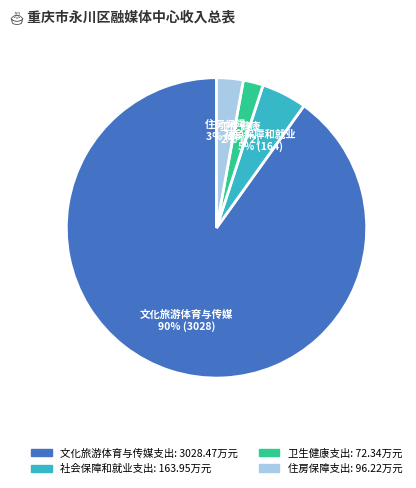

What percentage is the 社会保障和就业支出 slice, to the nearest percent?

5%